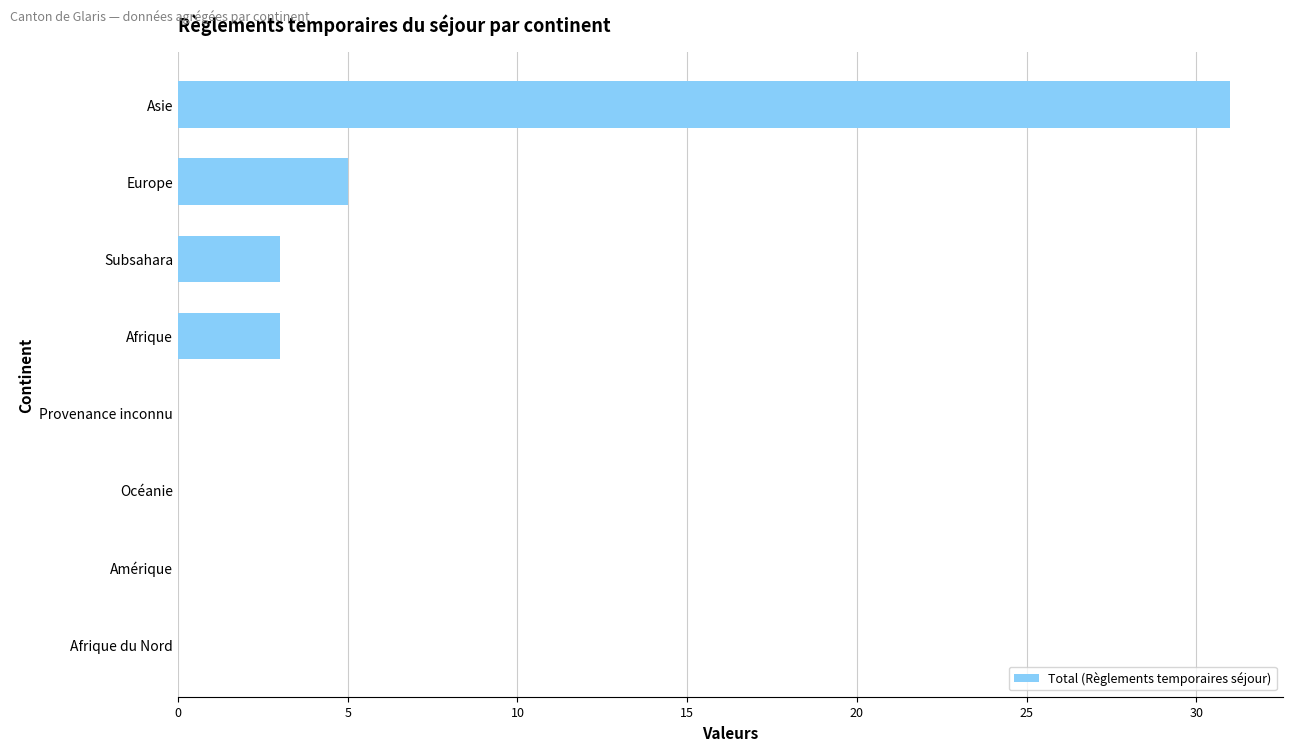

What is the greatest value displayed?

31